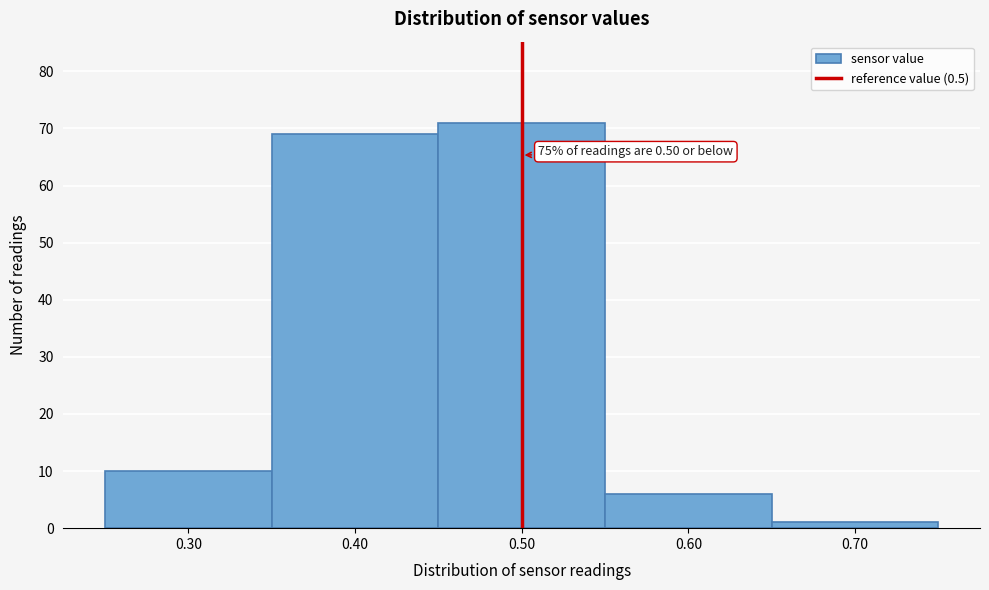

Which range on the x-axis has the tallest bar?

0.45 to 0.55